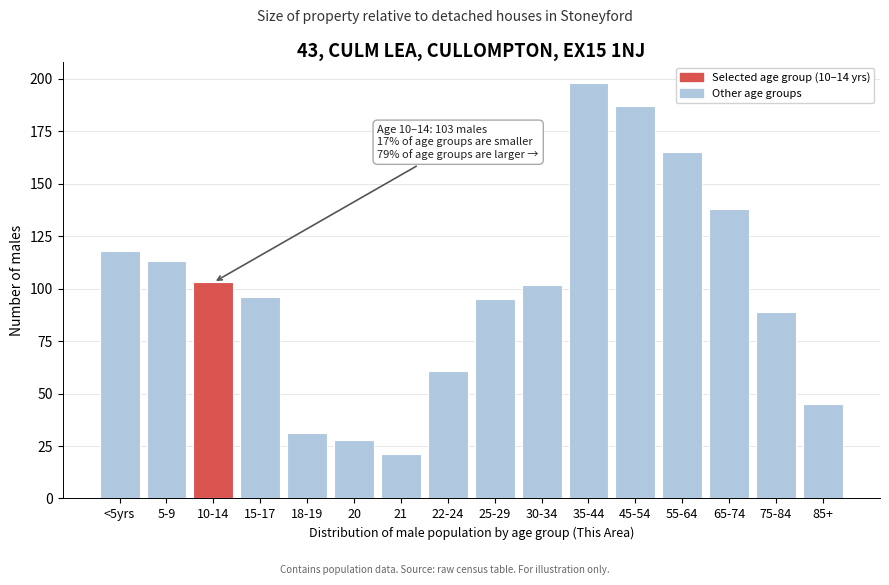

Reading left to right, transcribe all the data shown in this chart.

118	113	103	96	31	28	21	61	95	102	198	187	165	138	89	45